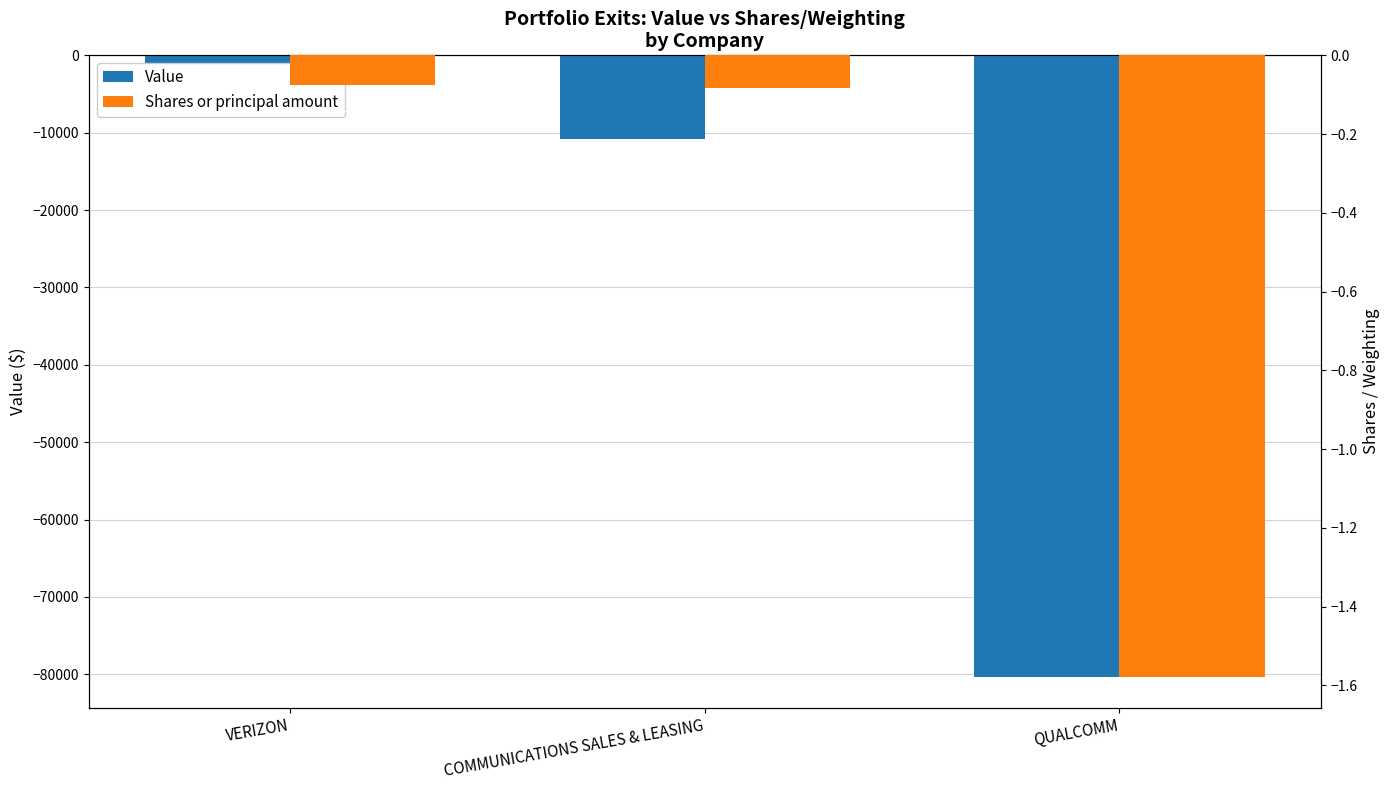

At which category is the sum across all series the highest?

VERIZON